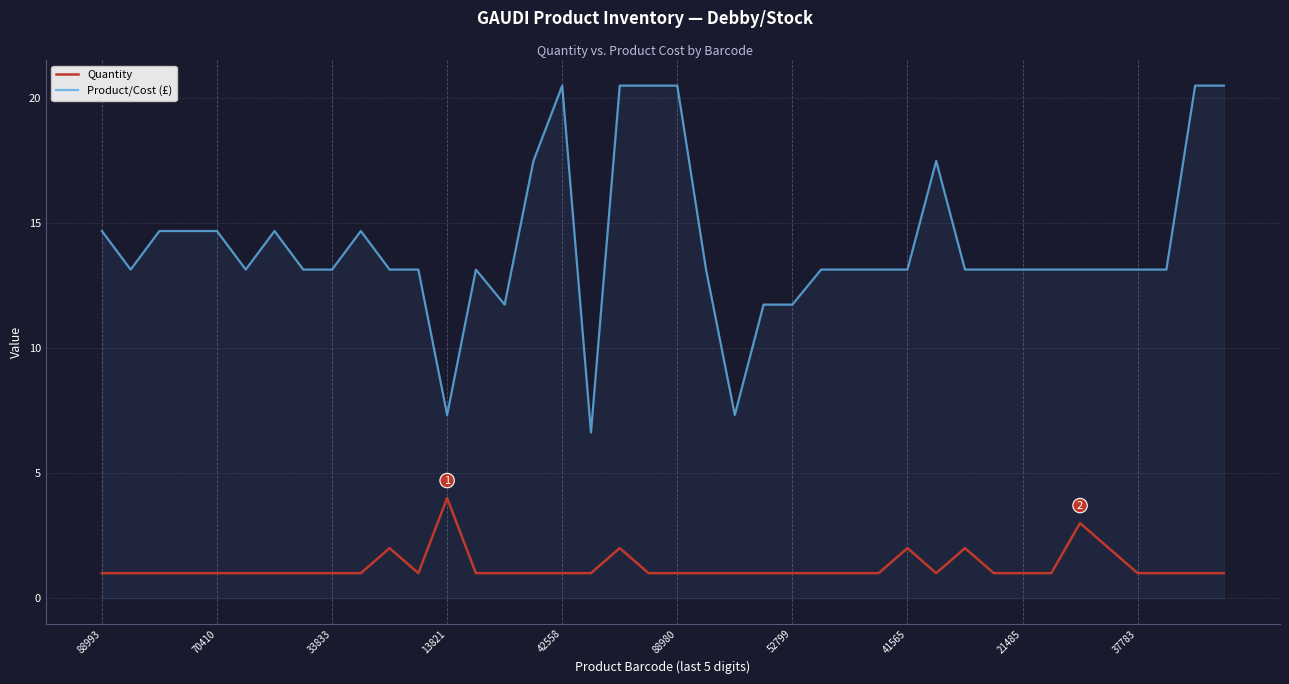

What is the sum of all Product/Cost (£) values?

564.9